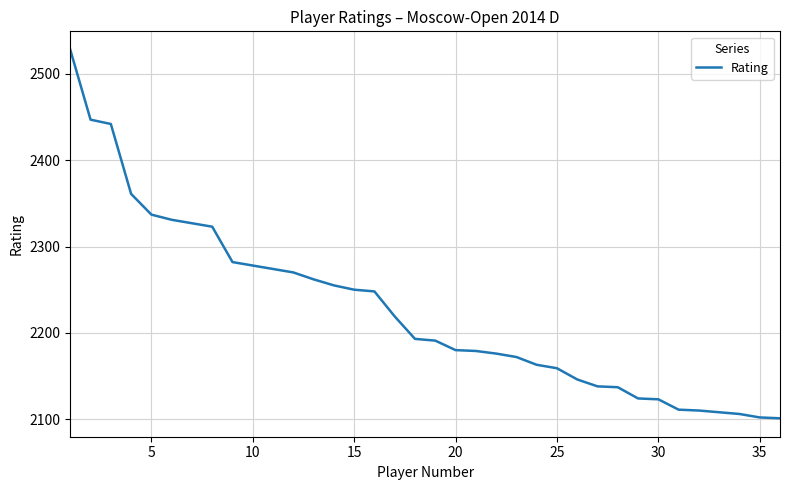

What is the smallest value displayed?

2101